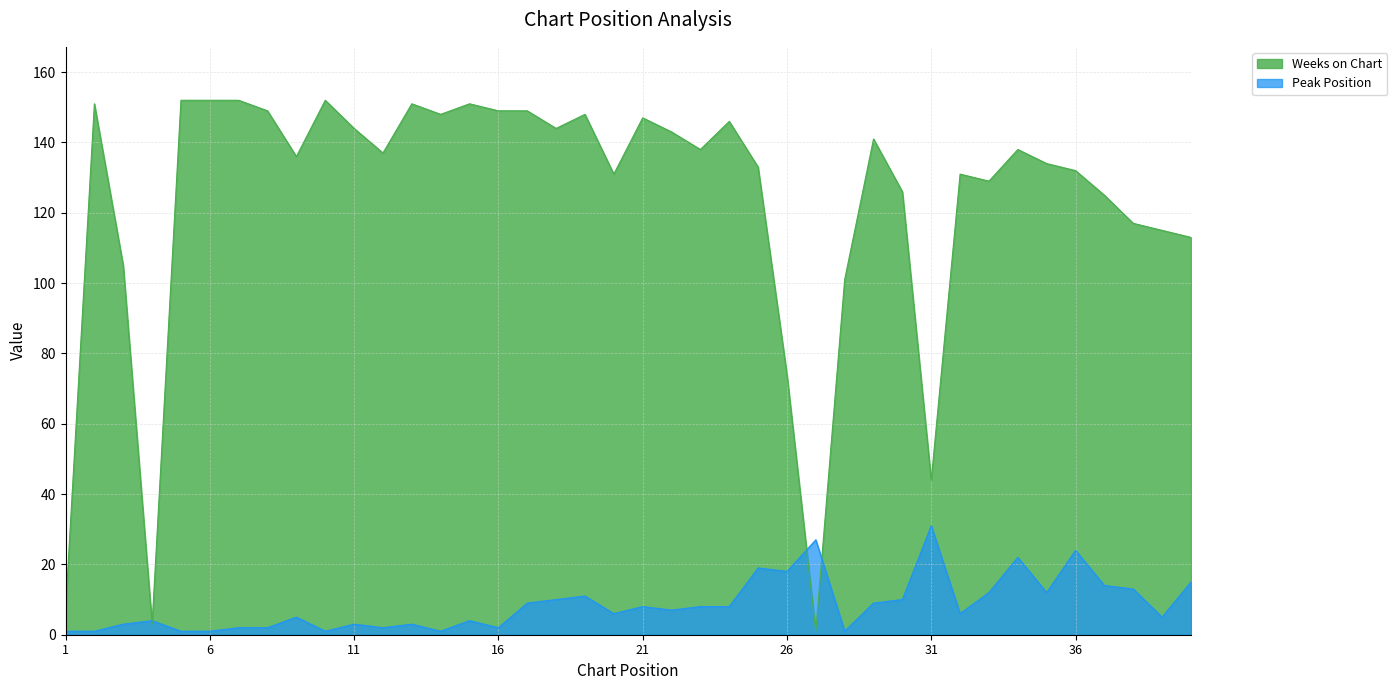

True or false: Peak Position has more than 1 interior local peaks.

True